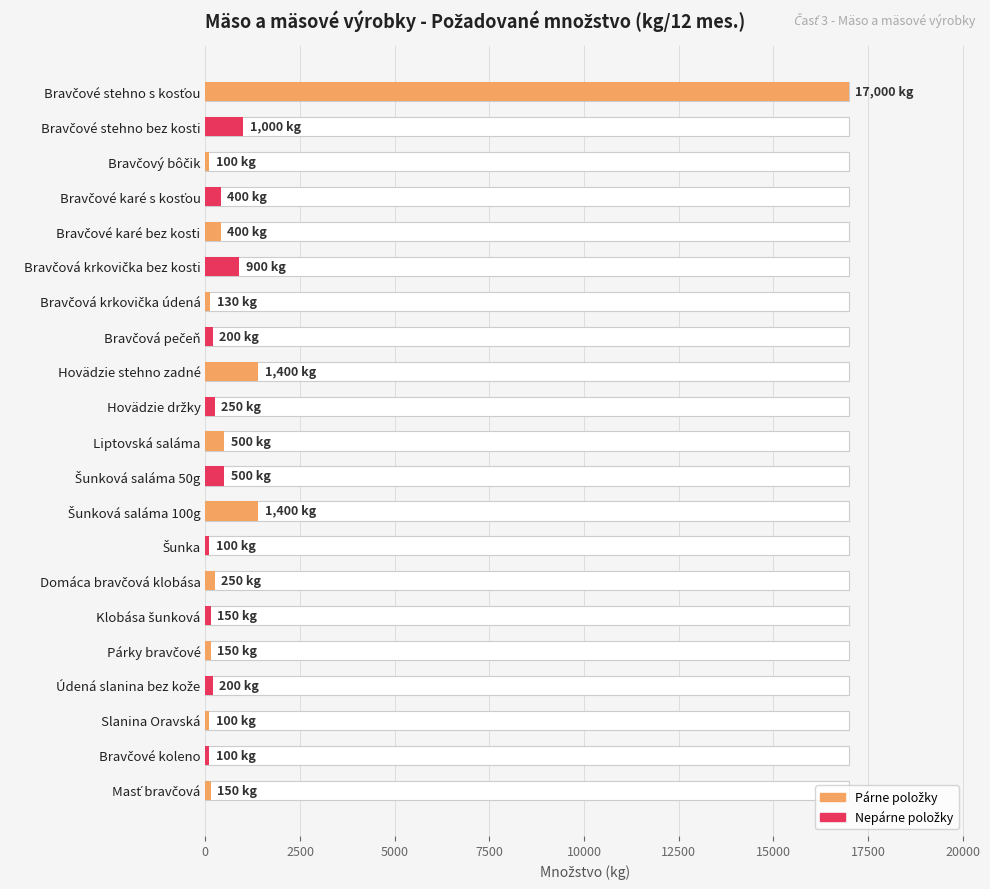

The value at Bravčové stehno bez kosti is 1000. True or false?

True